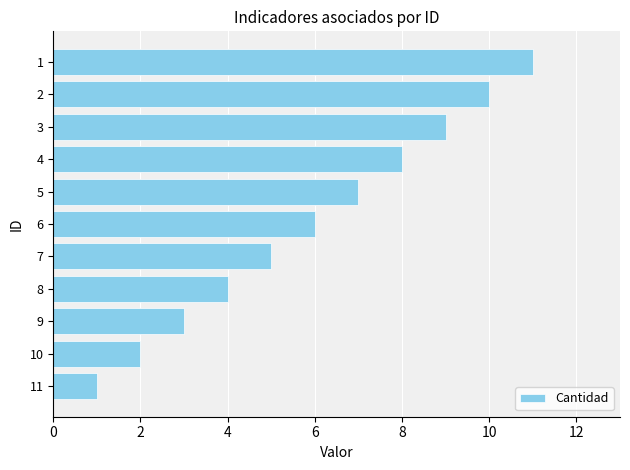

Approximately how many times larger is the value at 5 compared to 11?

7.0